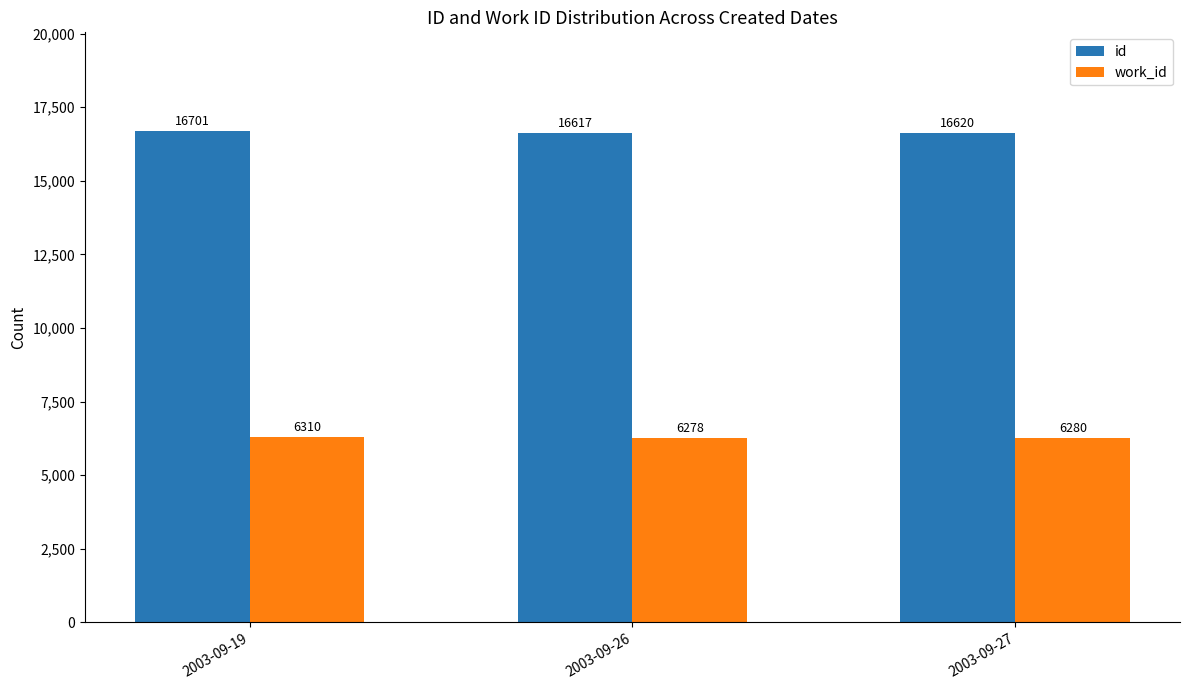

List the series in order of their peak value, lowest first.

work_id, id